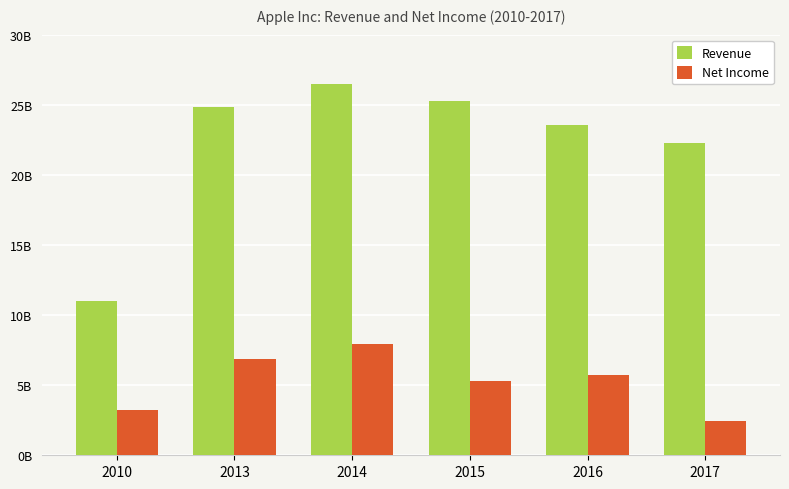

Reading left to right, list all the values displayed in this chart.

Revenue: 10991000000	24866000000	26487000000	25281000000	23554000000	22291000000
Net Income: 3247000000	6853000000	7967000000	5271000000	5705000000	2466000000